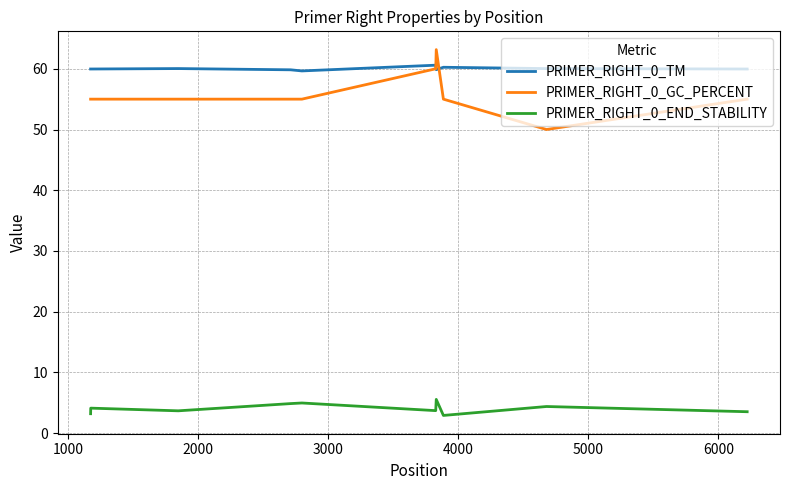

How many categories are shown in the chart?

10